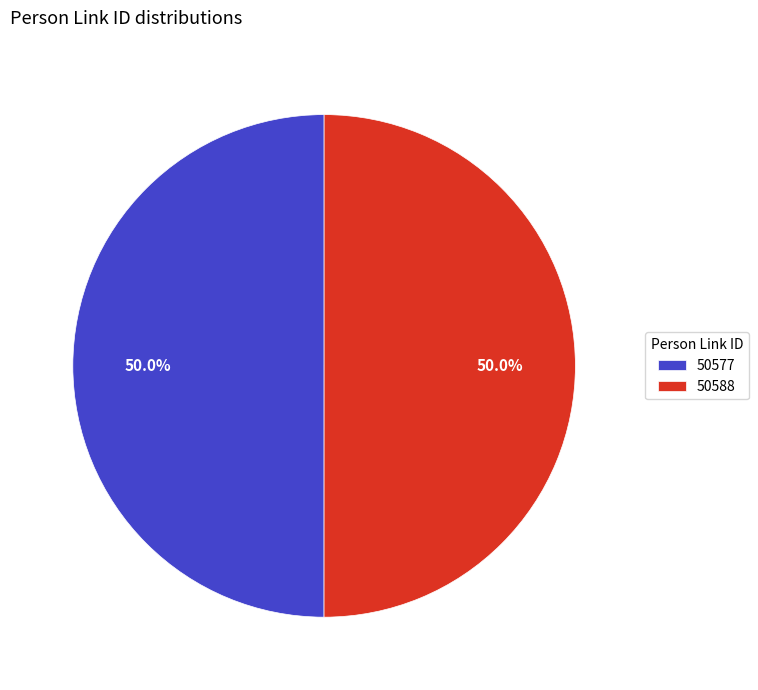

What percentage do 50588 and 50577 together represent?

100.0%